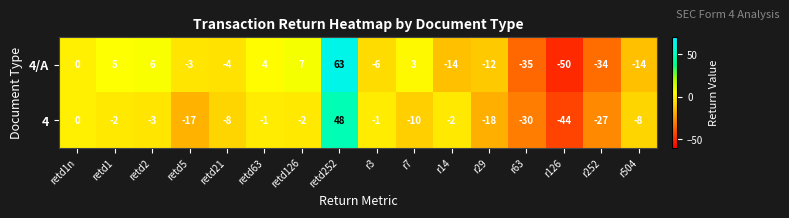

Which category has the highest value across all series?

retd252